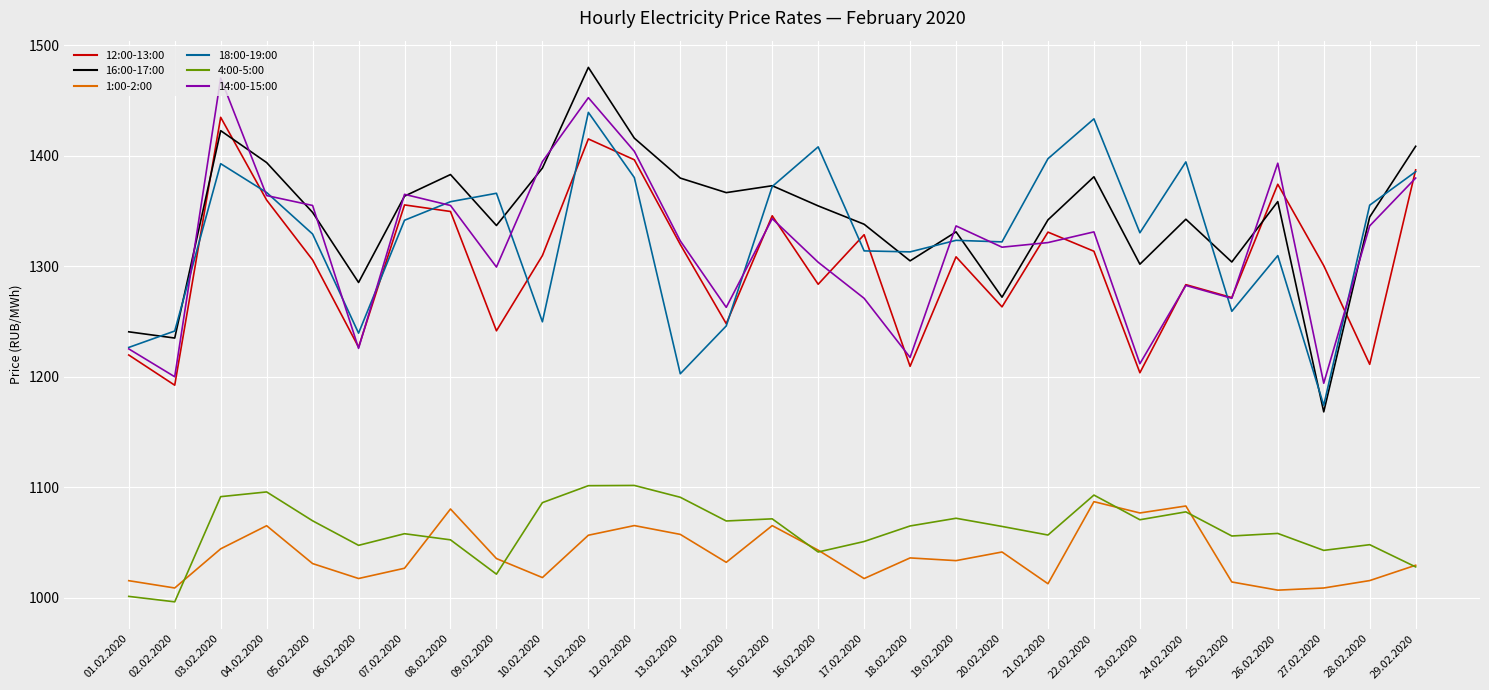

In 16:00-17:00, how many points are lower than both neighbors (excluding endpoints)?

9